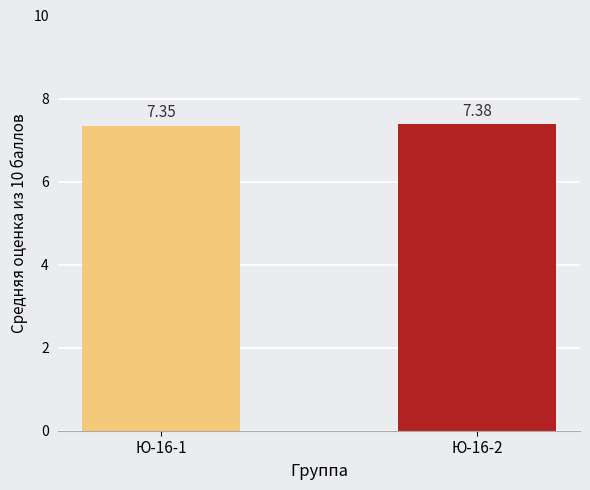

True or false: the data shows 11.8 at Ю-16-1.

False